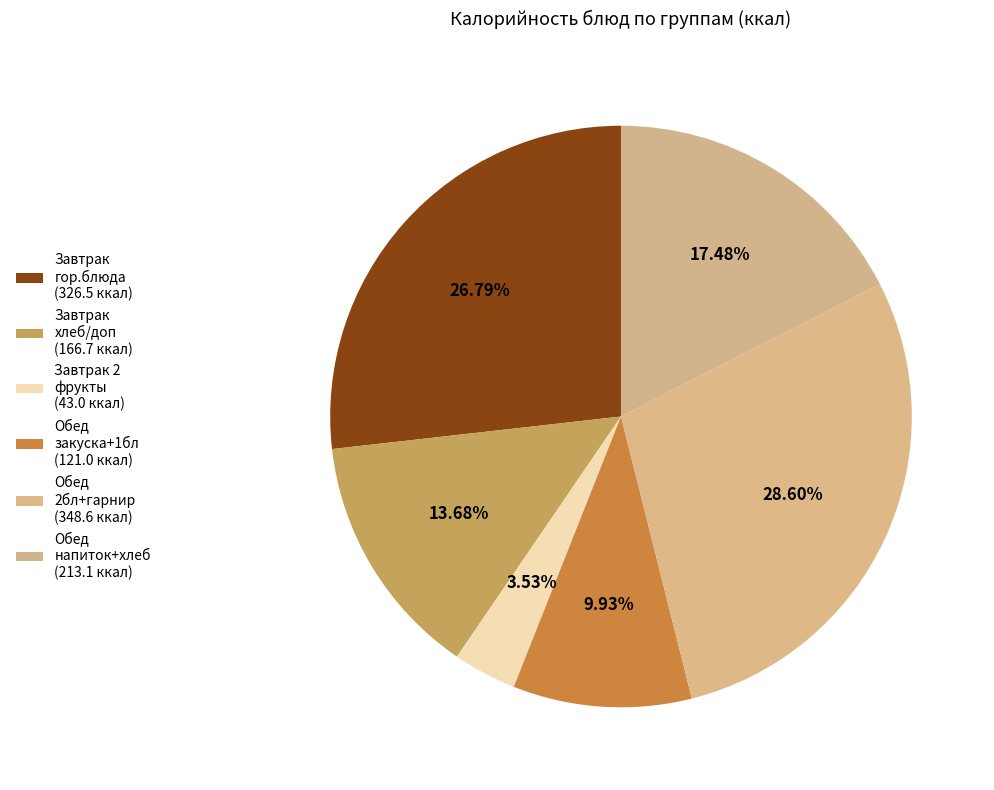

Count the number of slices in the pie.

6